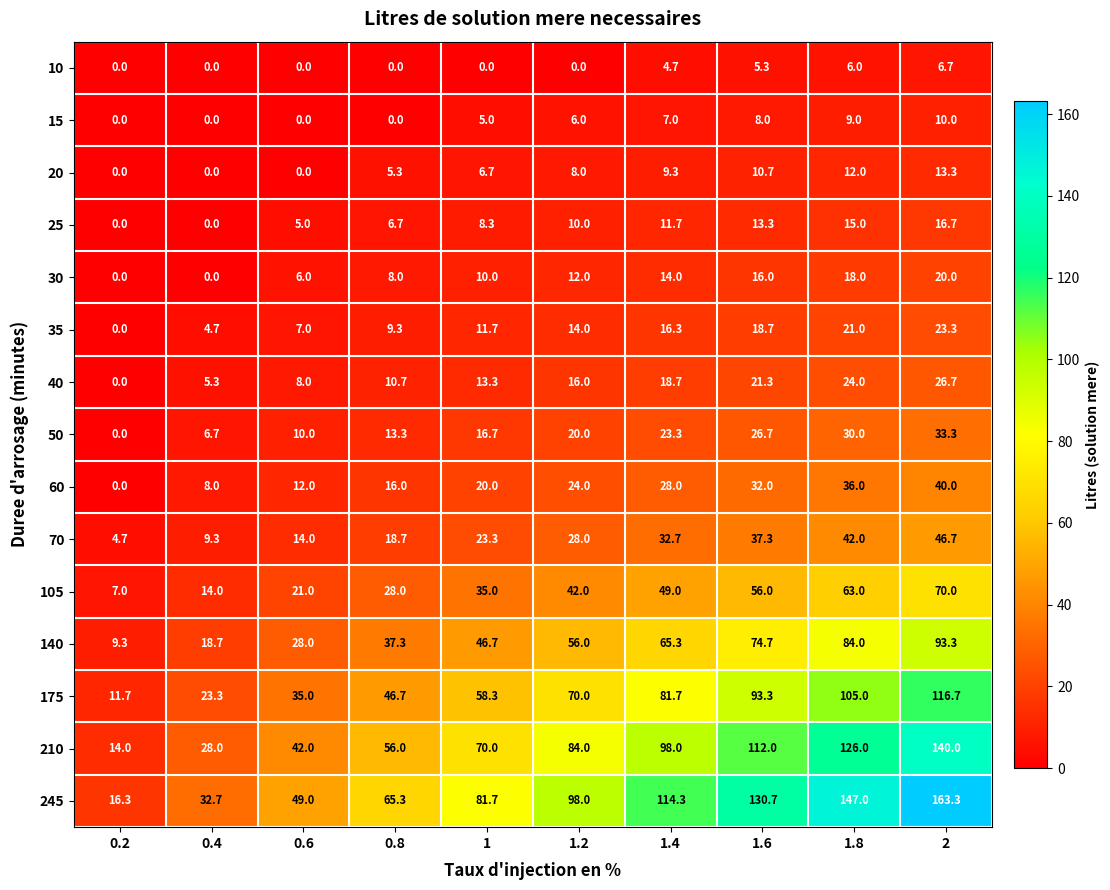

What is the difference between the maximum and second lowest values in the 175 series?

93.4